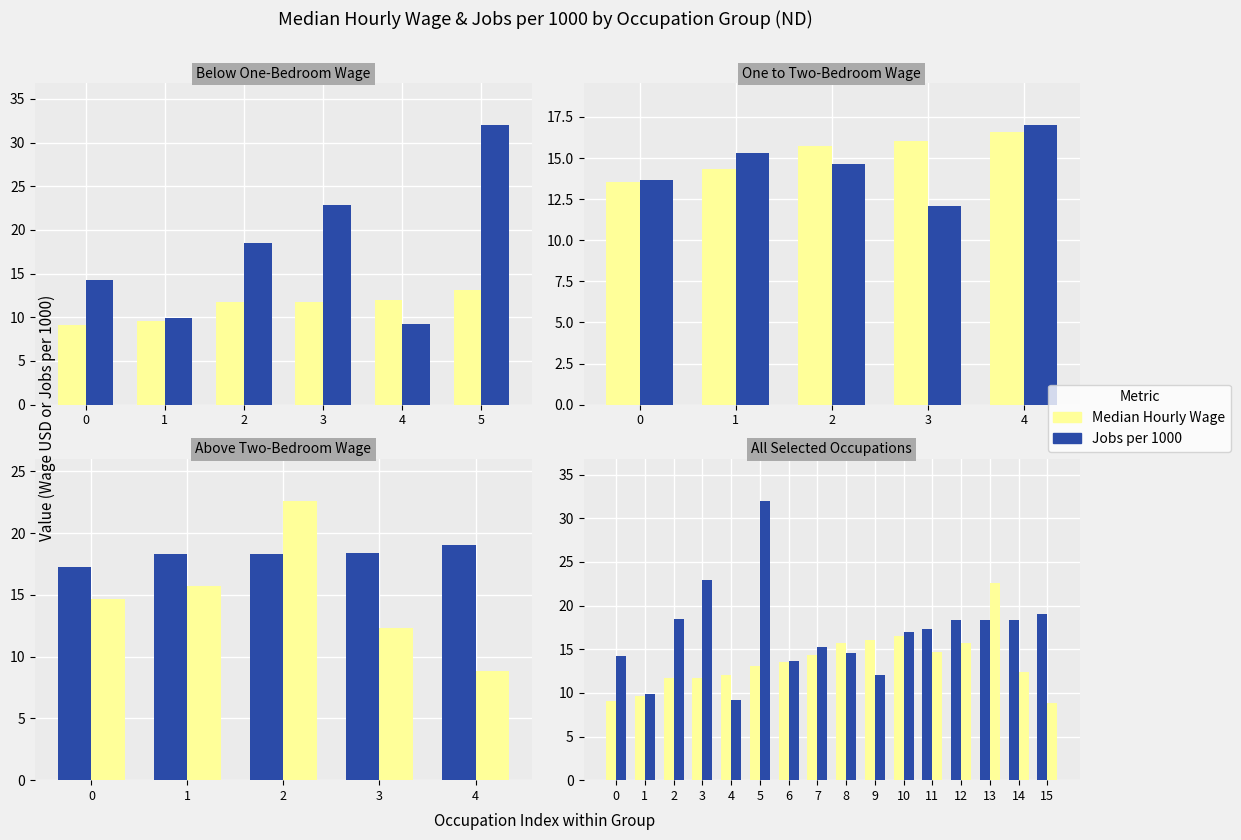

What is the maximum value shown in the chart?

32.0